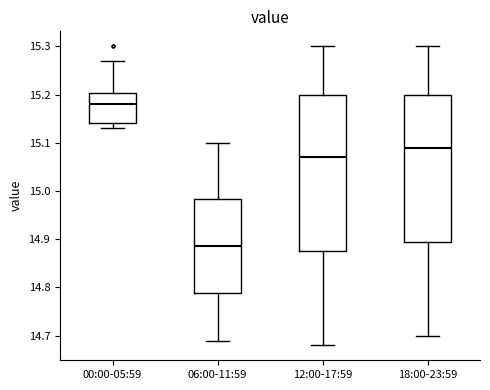

Which box has the highest median line?

00:00-05:59